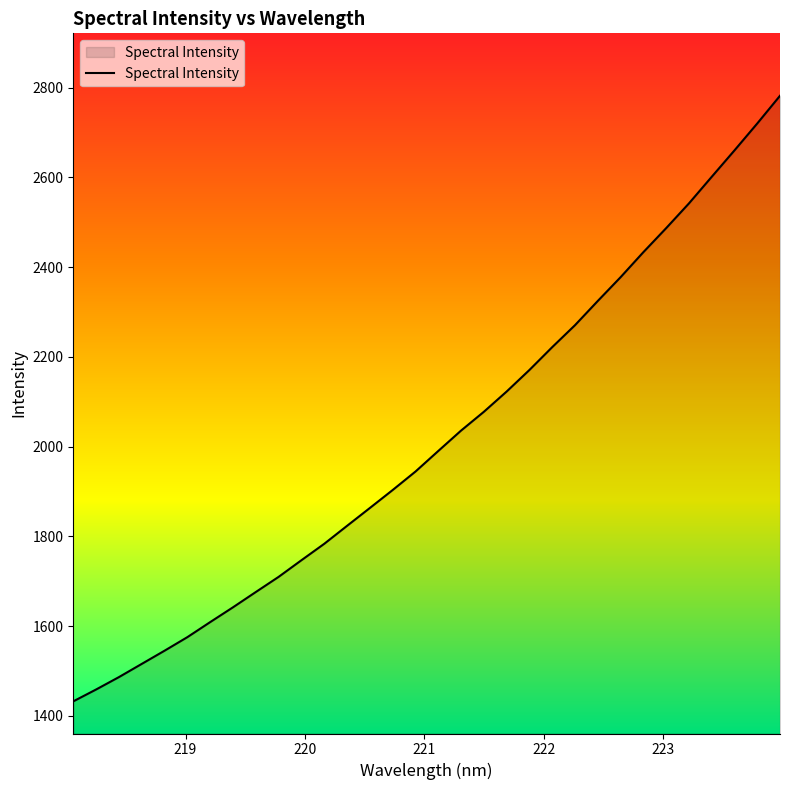

What is the difference between the maximum and minimum values?

1349.3